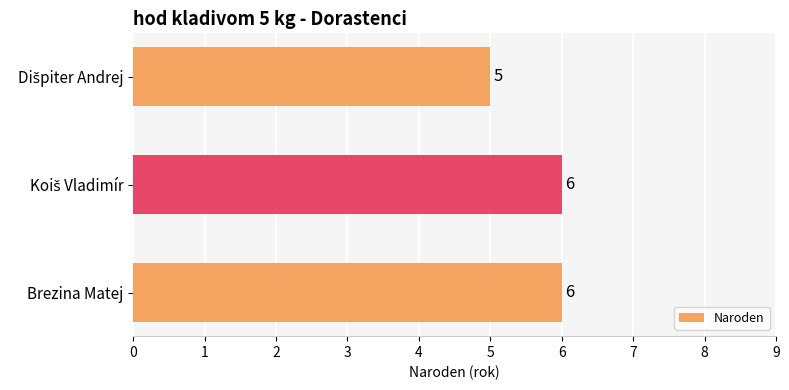

Is it true that the value at Brezina Matej is 9?

False